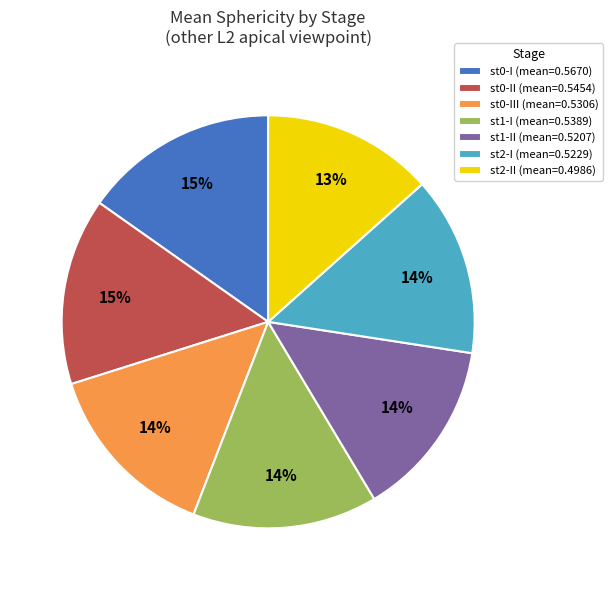

To the nearest percent, what is the average slice percentage?

14%